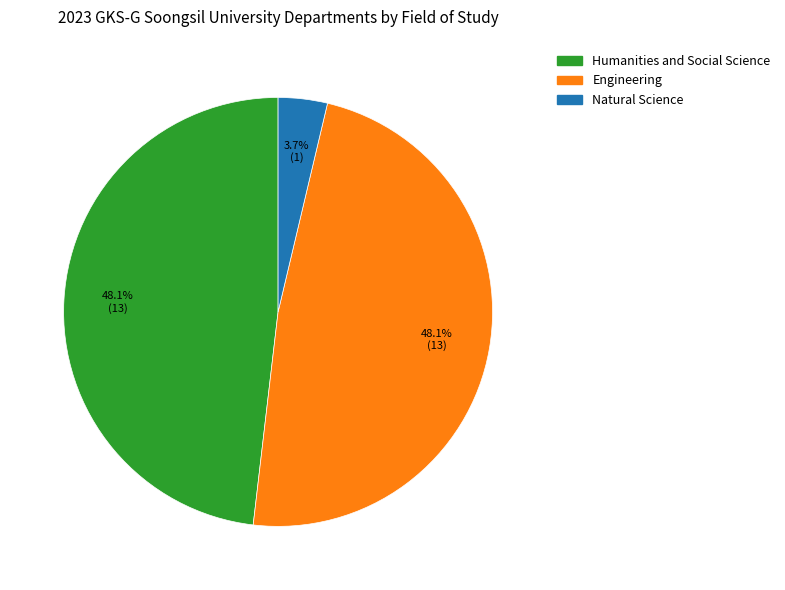

Which category has the smallest portion of the pie?

Natural Science